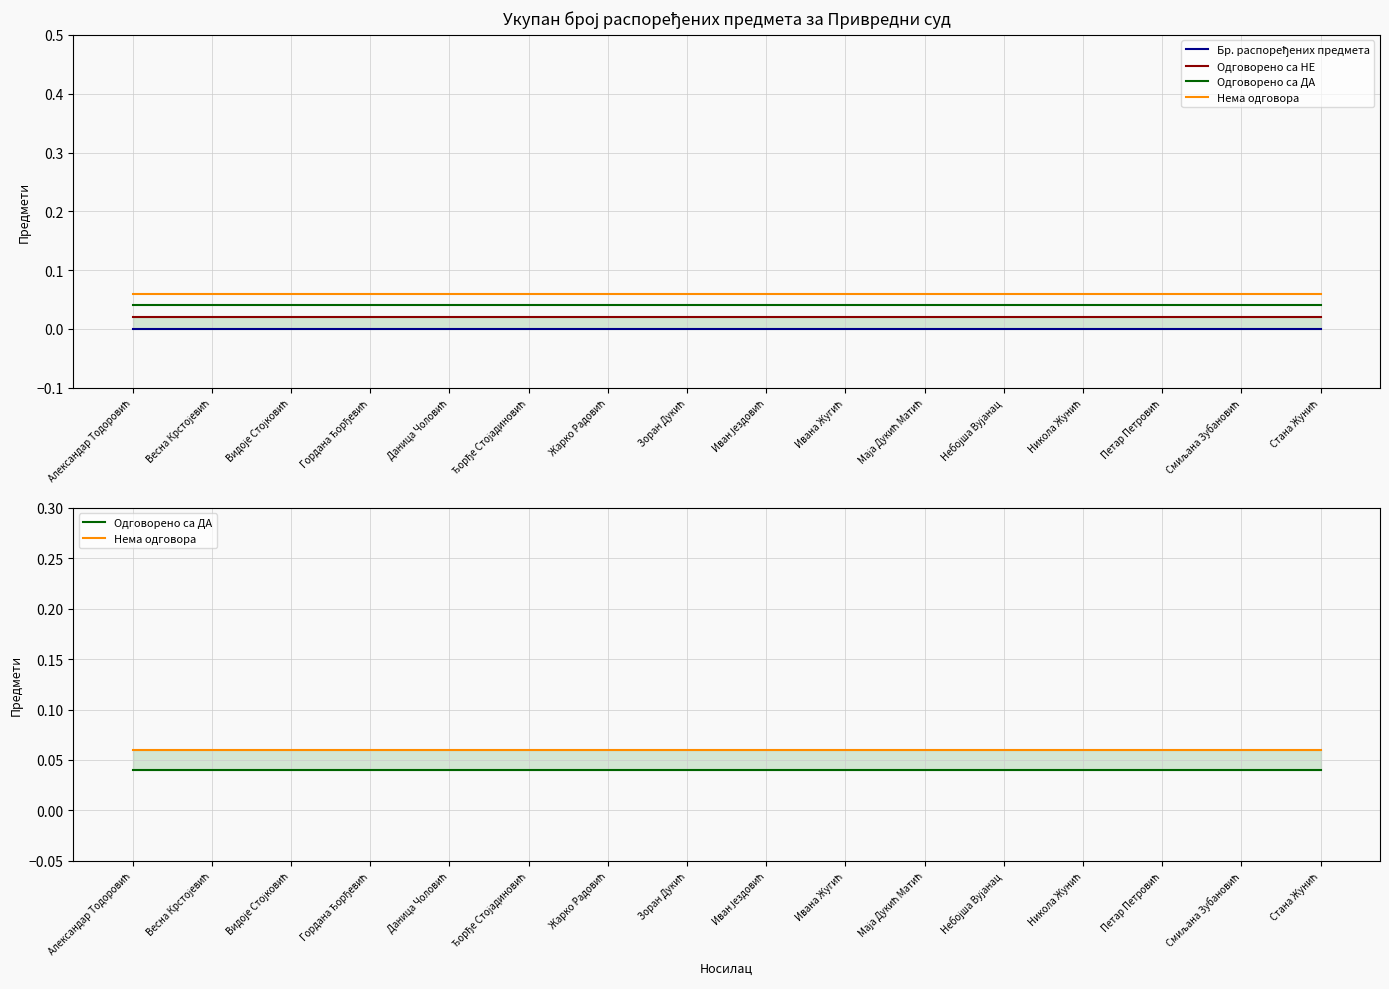

At which category is the sum across all series the highest?

Александар Тодоровић